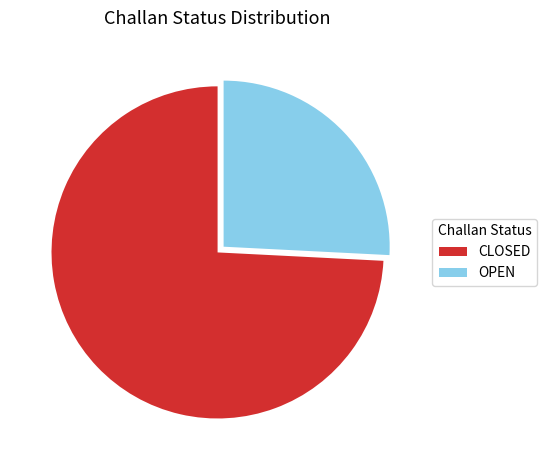

What is the ratio of the value at OPEN to the value at CLOSED?

0.3